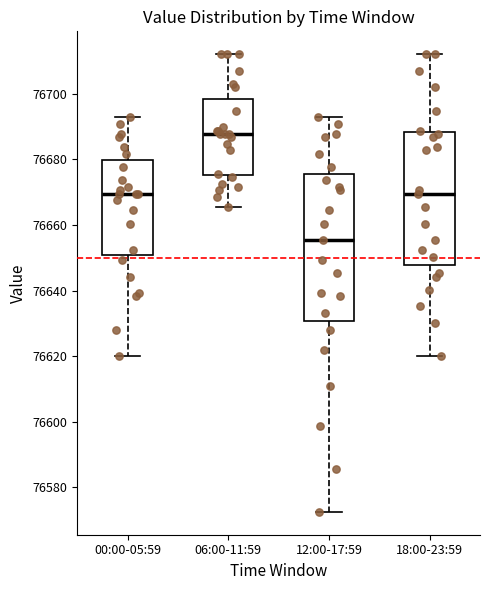

Where is the upper edge of the box for 06:00-11:59 on the y-axis? The values are not printed on the chart, so give them approximately, as read against the axis.

76698